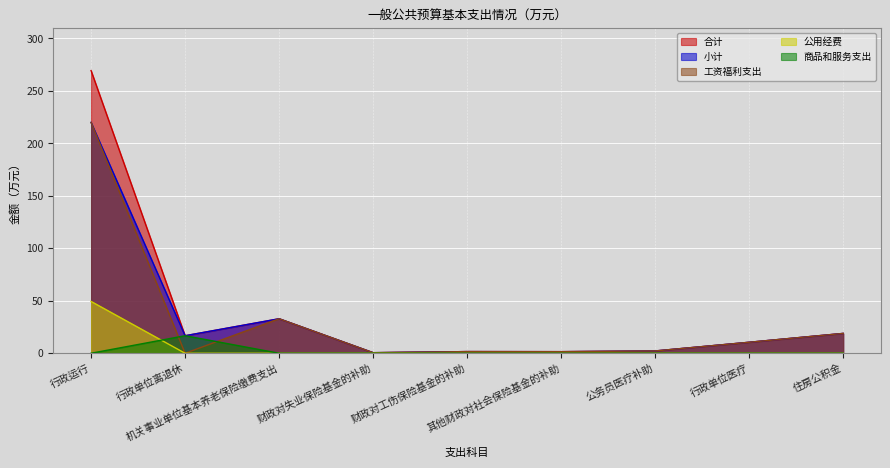

How many lines are shown in the chart?

5